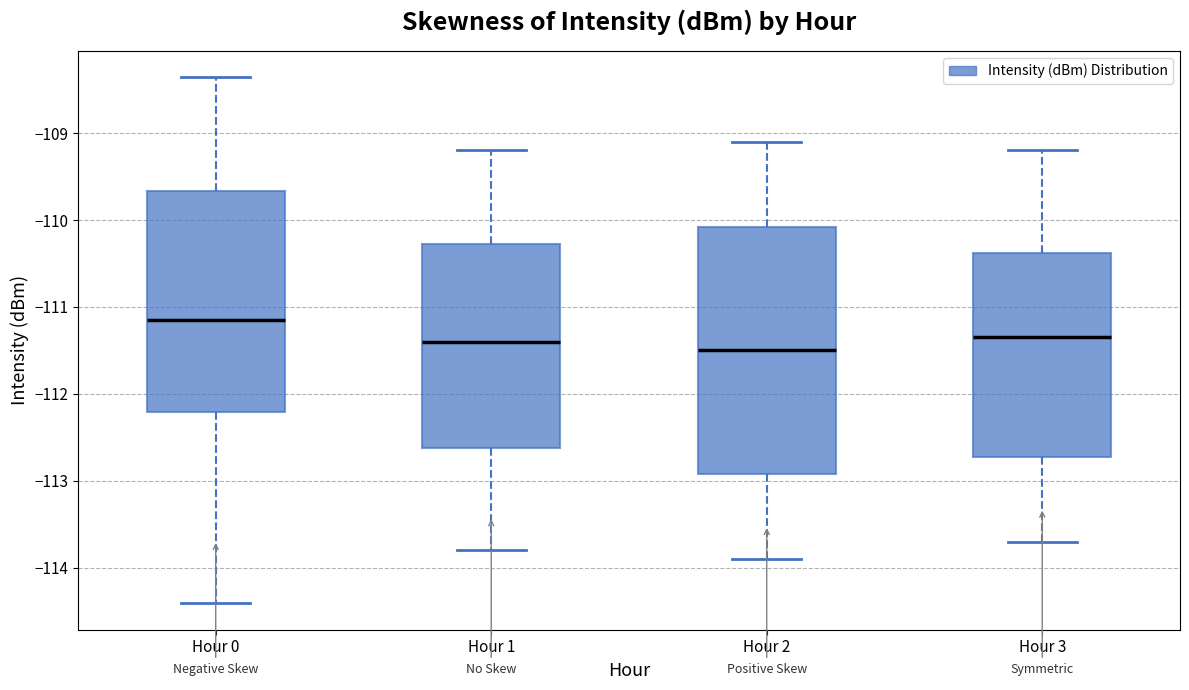

Comparing the boxes themselves (not the whiskers), which one is the tallest?

Hour 2